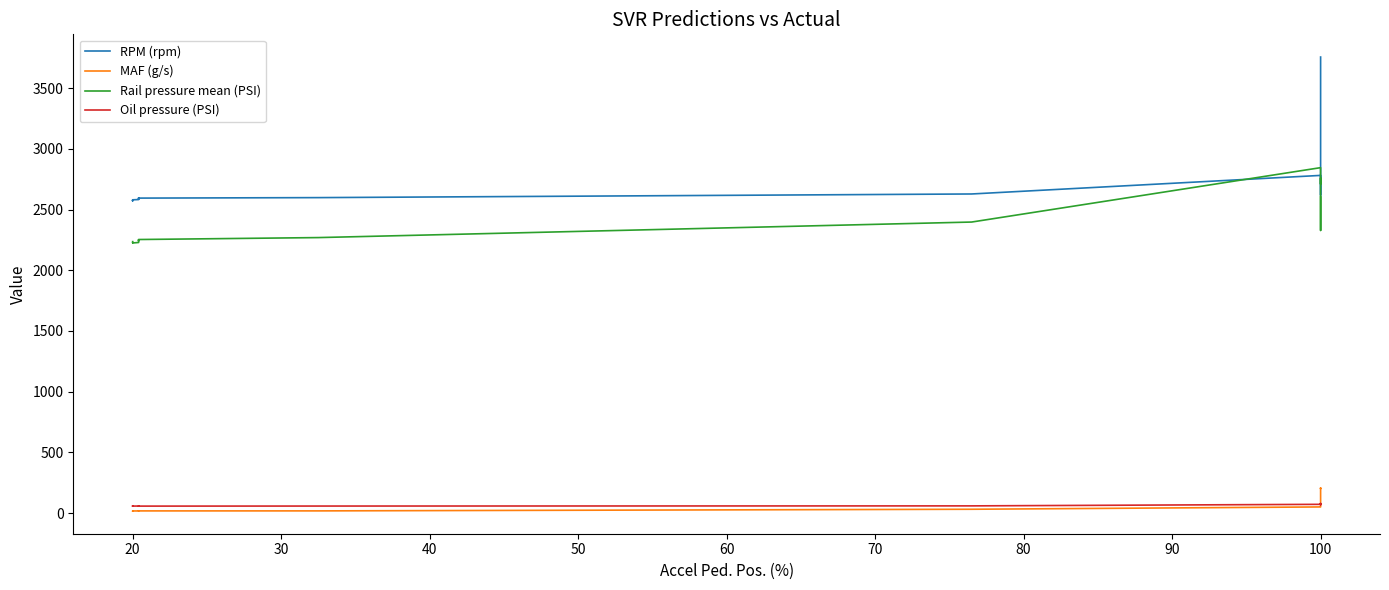

Which series has the largest range (max minus min)?

RPM (rpm)